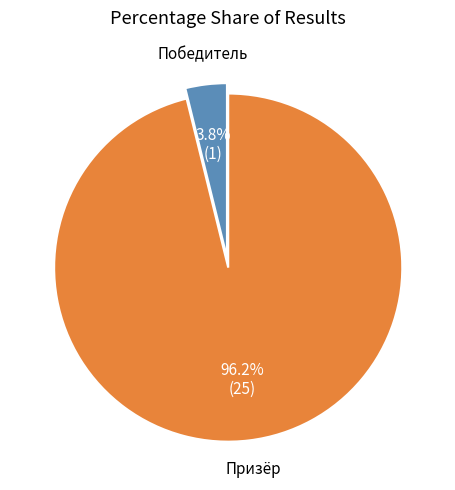

To the nearest percent, what is the combined percentage of Призёр and Победитель?

100%